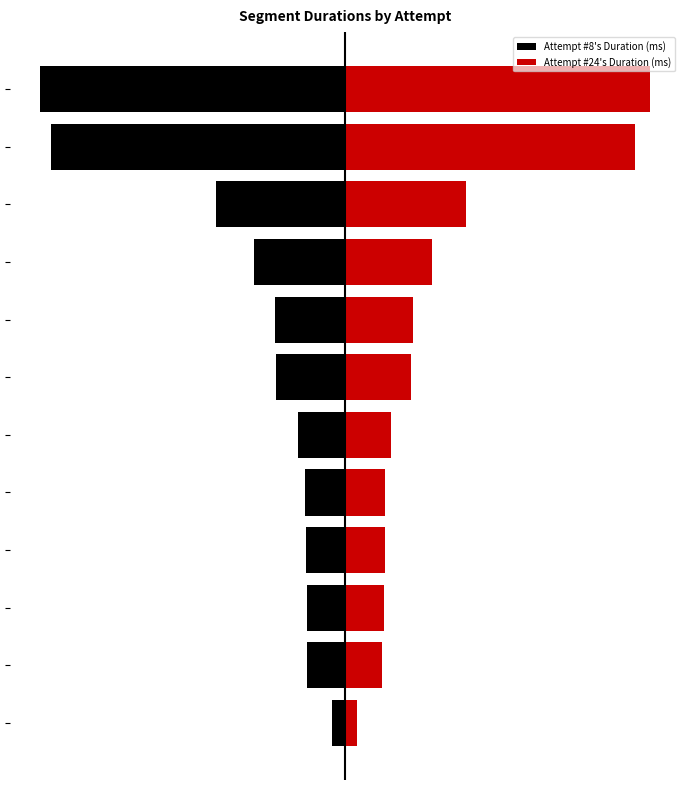

What is the approximate value of Attempt #24's Duration (ms) at 10?

109312.5